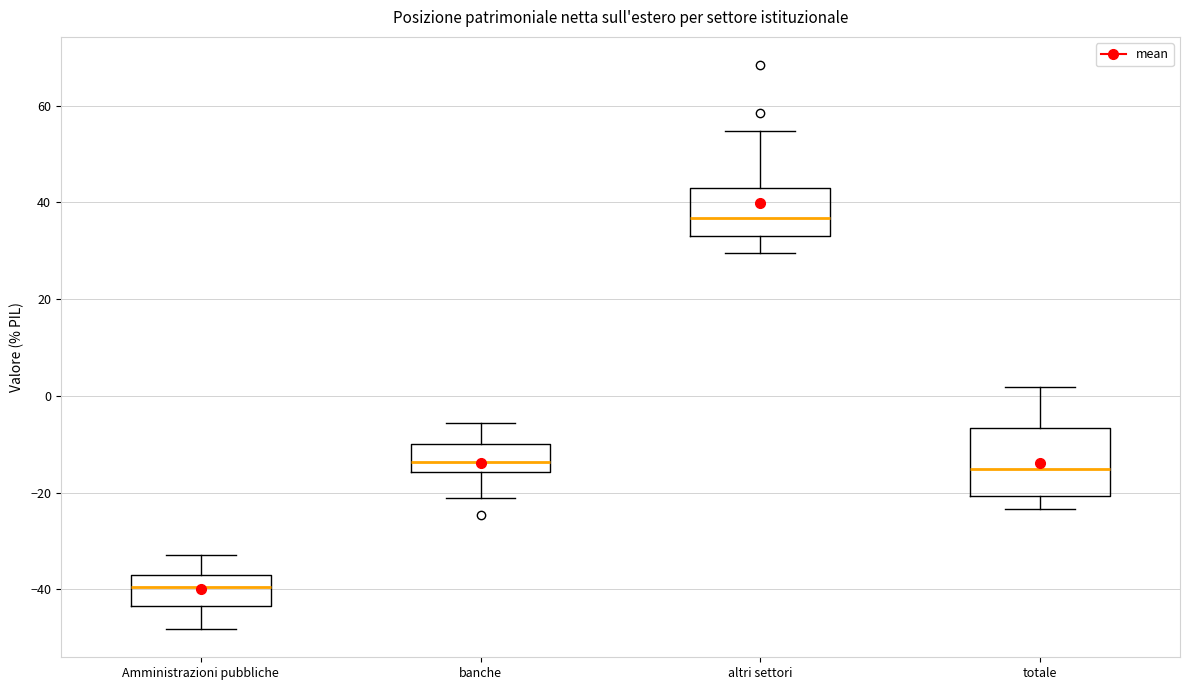

Which box is the tallest, from its lower edge to its upper edge?

totale